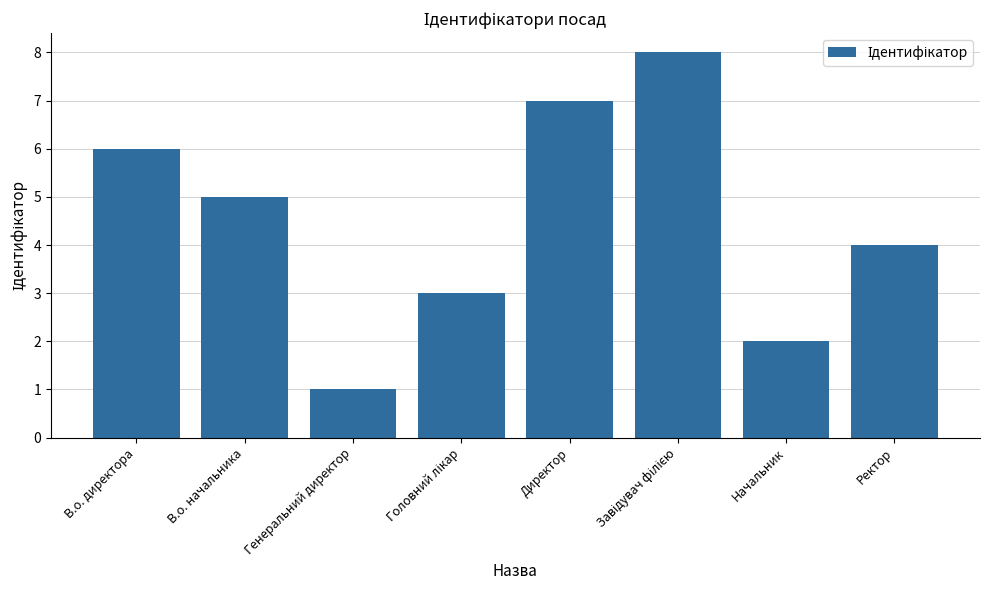

What is the difference between the maximum and second lowest values?

6